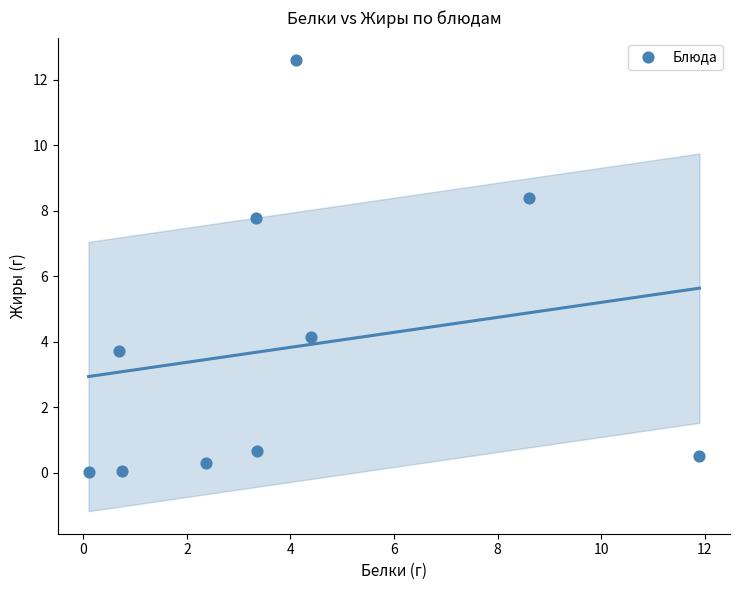

What is the range of Y values (max minus min)?

12.6